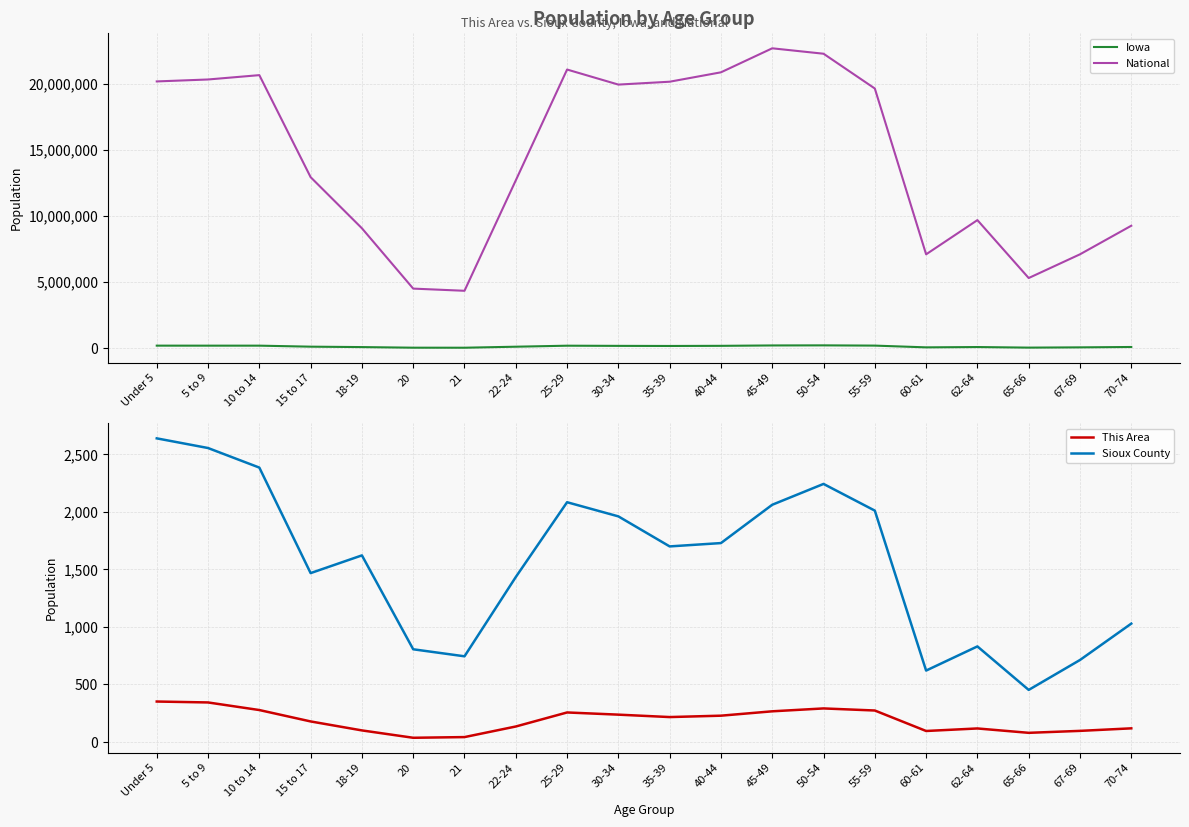

True or false: Sioux County and This Area cross at least once.

False